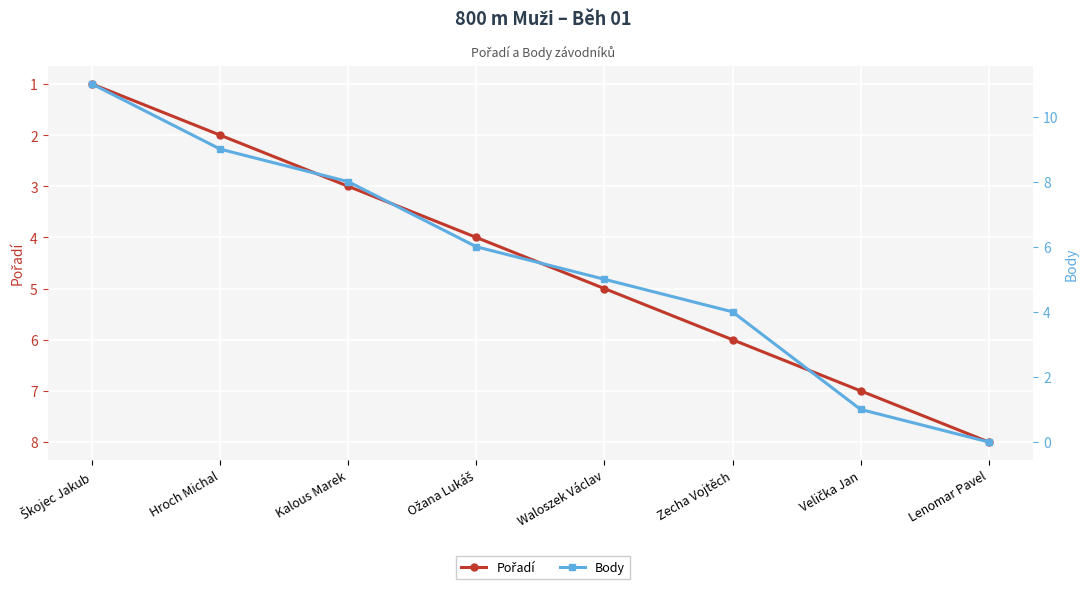

At which category is the sum across all series the highest?

Škojec Jakub